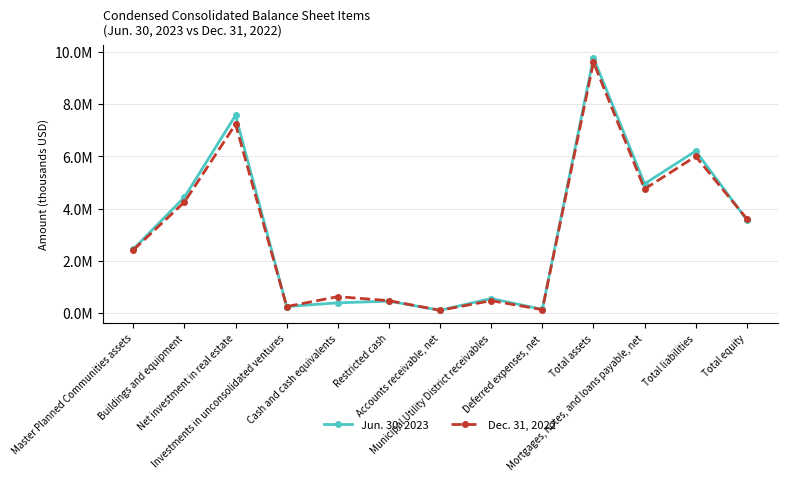

At which category does the chart reach its minimum across all series?

Accounts receivable, net